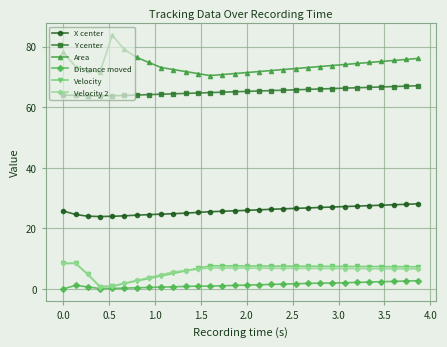

Which series has the largest range (max minus min)?

Area